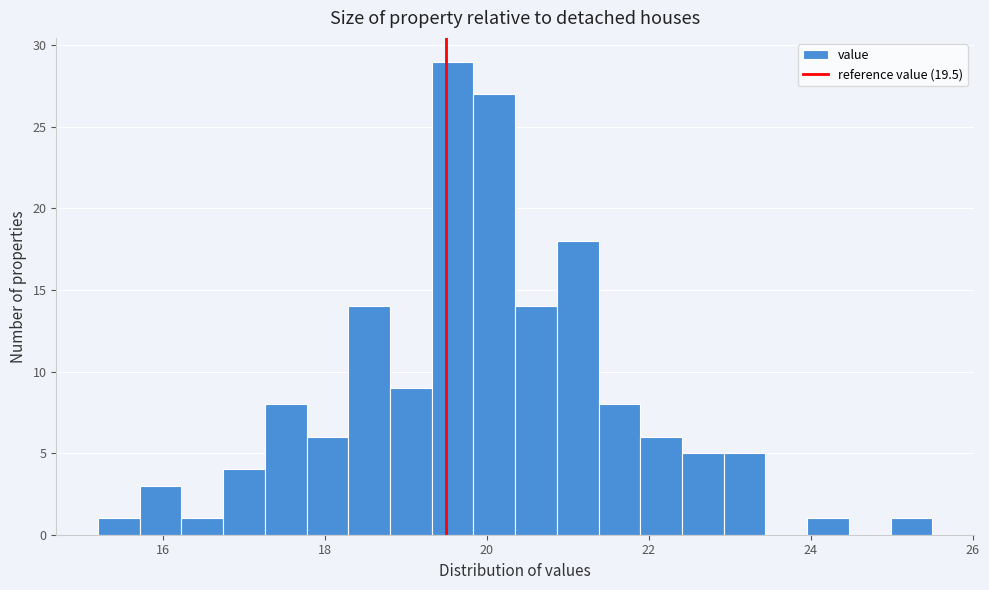

Read against the x-axis, roughly where is the centre of the tallest bar?

19.6